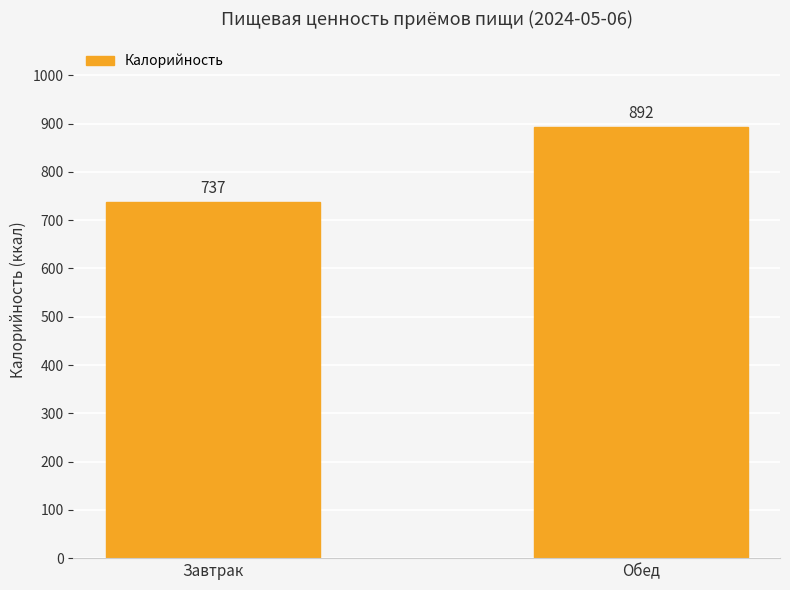

Count the number of categories in the chart.

2